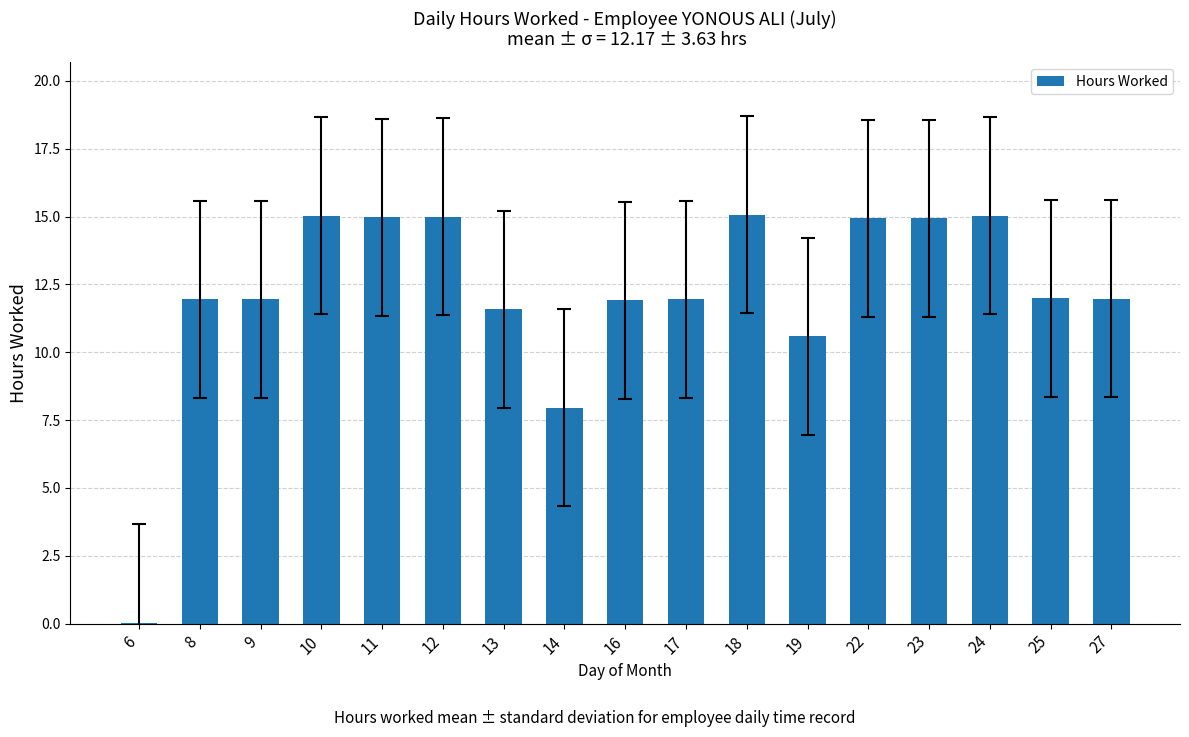

How many data points does each series have?

17